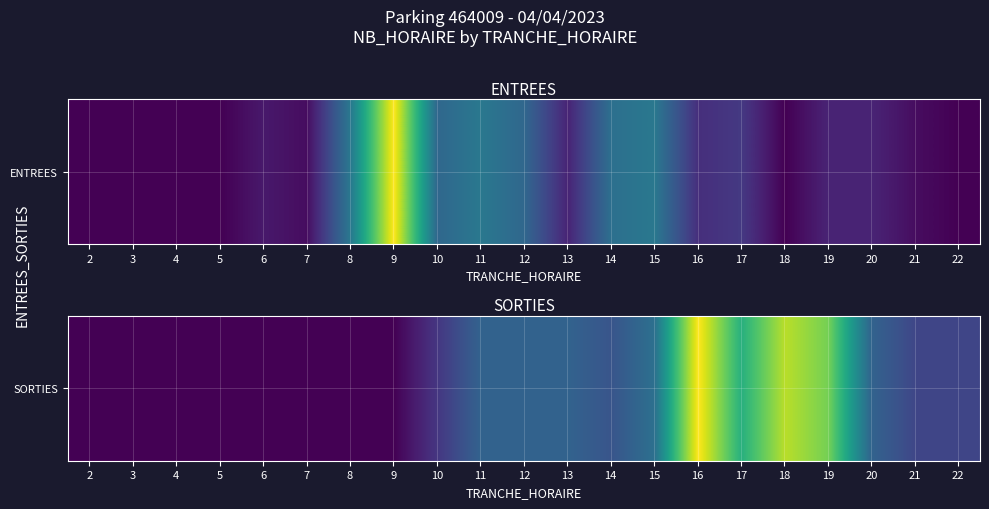

How many values exceed 4?

10